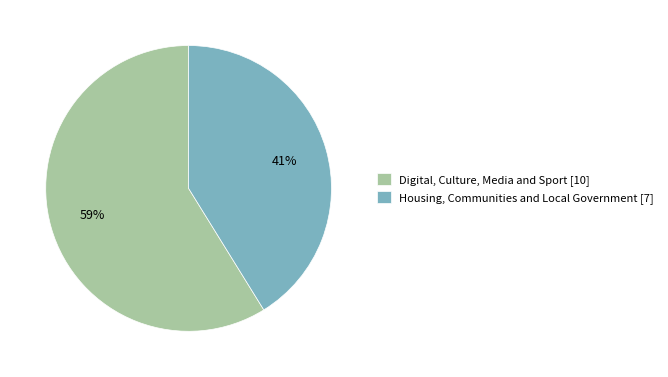

Between Digital, Culture, Media and Sport and Housing, Communities and Local Government, which is larger?

Digital, Culture, Media and Sport